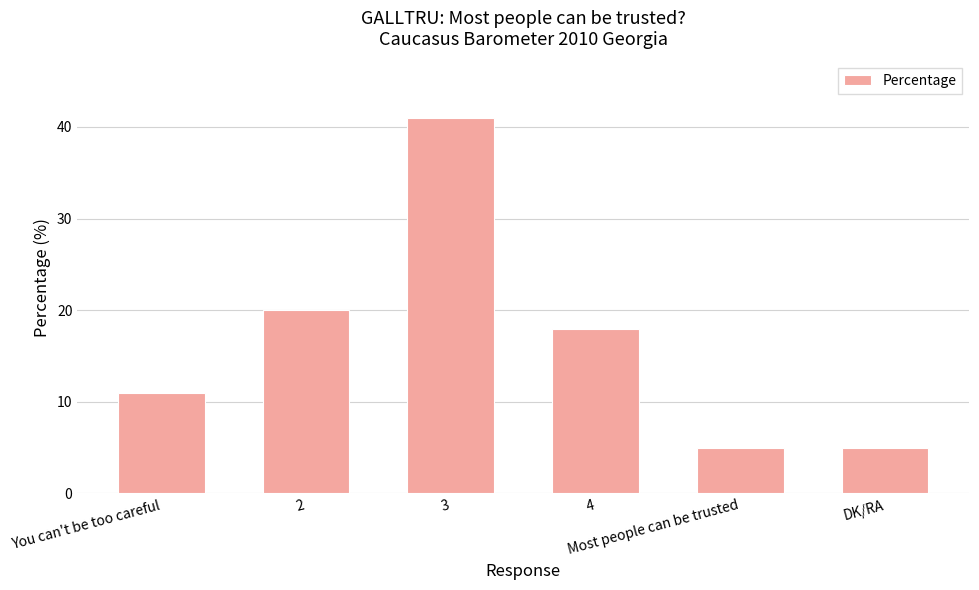

The chart shows a value of 11 at You can't be too careful. True or false?

True